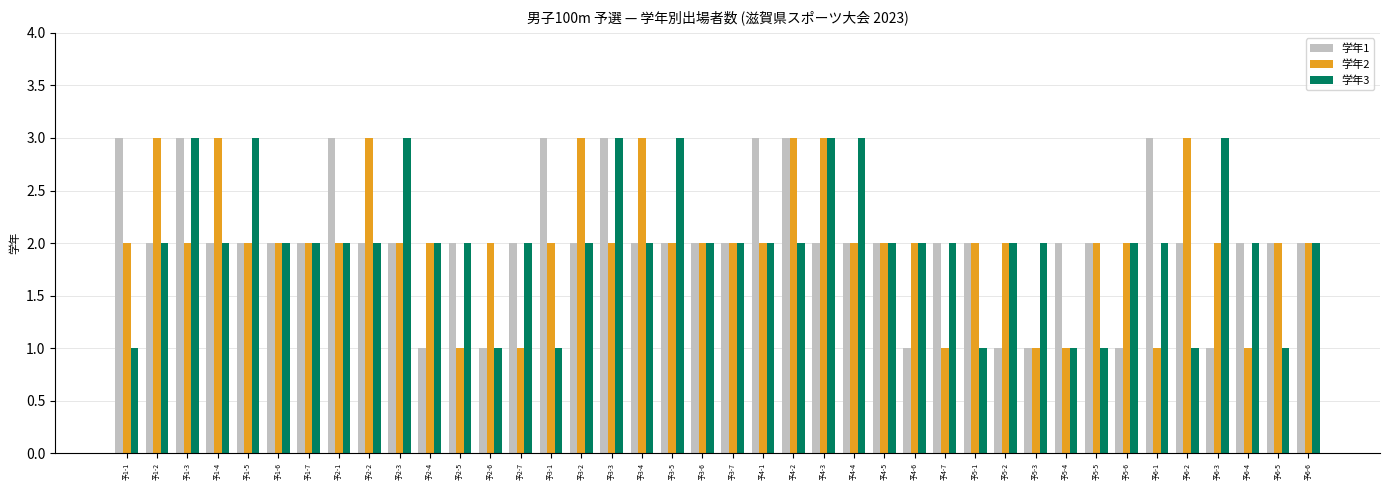

Reading left to right, list all the values displayed in this chart.

学年1: 3	2	3	2	2	2	2	3	2	2	1	2	1	2	3	2	3	2	2	2	2	3	3	2	2	2	1	2	2	1	1	2	2	1	3	2	1	2	2	2
学年2: 2	3	2	3	2	2	2	2	3	2	2	1	2	1	2	3	2	3	2	2	2	2	3	3	2	2	2	1	2	2	1	1	2	2	1	3	2	1	2	2
学年3: 1	2	3	2	3	2	2	2	2	3	2	2	1	2	1	2	3	2	3	2	2	2	2	3	3	2	2	2	1	2	2	1	1	2	2	1	3	2	1	2